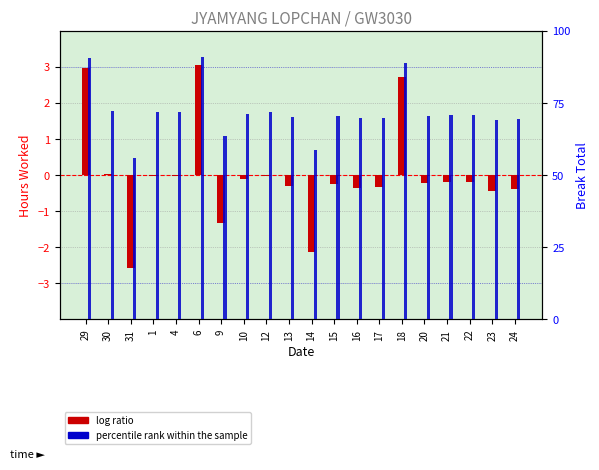

How many categories are shown in the chart?

20